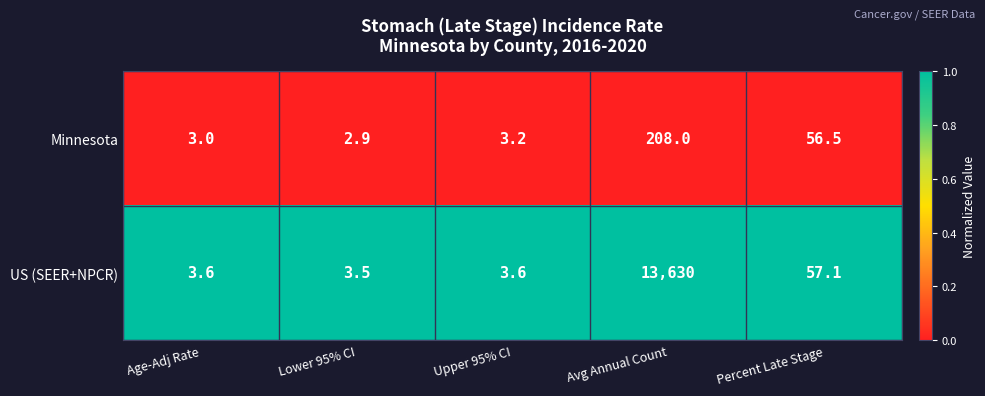

Reading left to right, extract all data points from this chart.

Minnesota: Age-Adj Rate=3.0	Lower 95% CI=2.9	Upper 95% CI=3.2	Avg Annual Count=208.0	Percent Late Stage=56.5
US (SEER+NPCR): Age-Adj Rate=3.6	Lower 95% CI=3.5	Upper 95% CI=3.6	Avg Annual Count=13630.0	Percent Late Stage=57.1